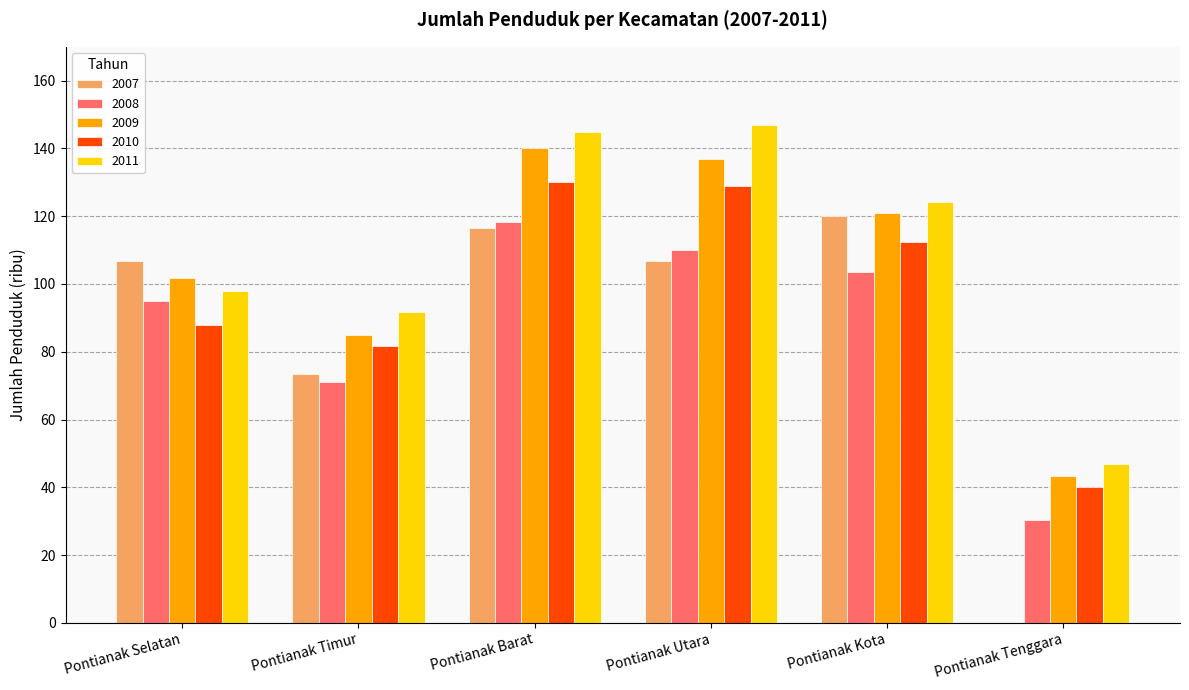

What is the greatest value displayed?

147.0